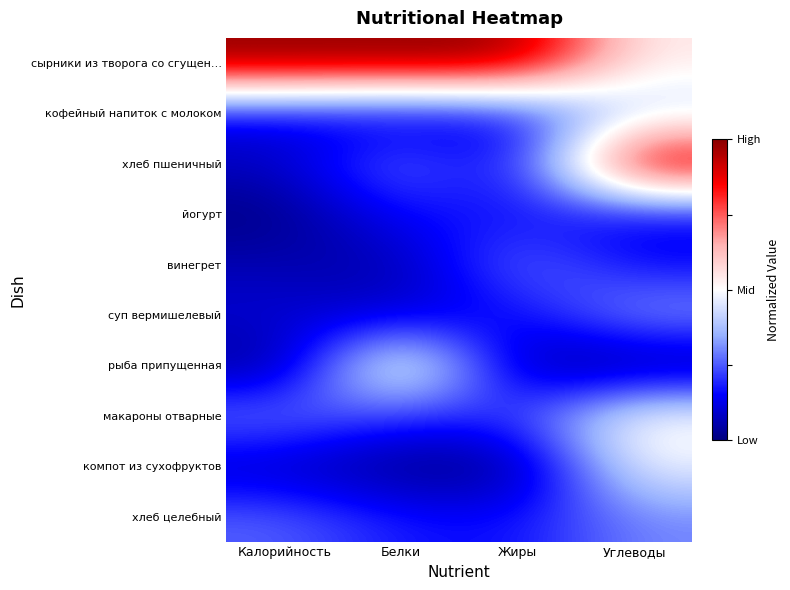

Which series changed the most between Калорийность and Белки?

рыба припущенная